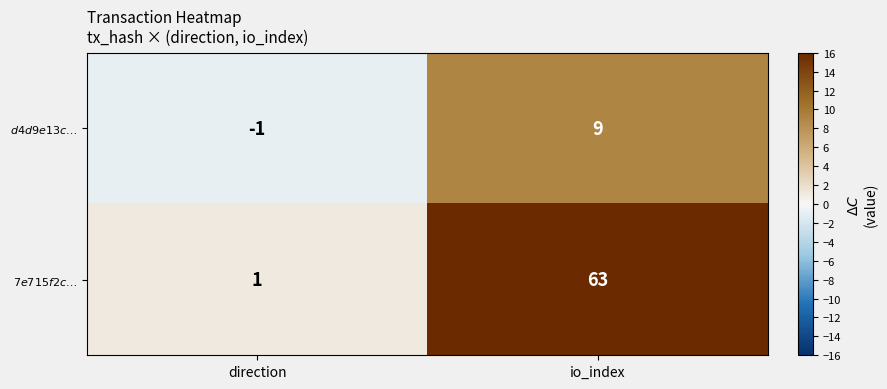

At which category is the sum across all series the highest?

io_index